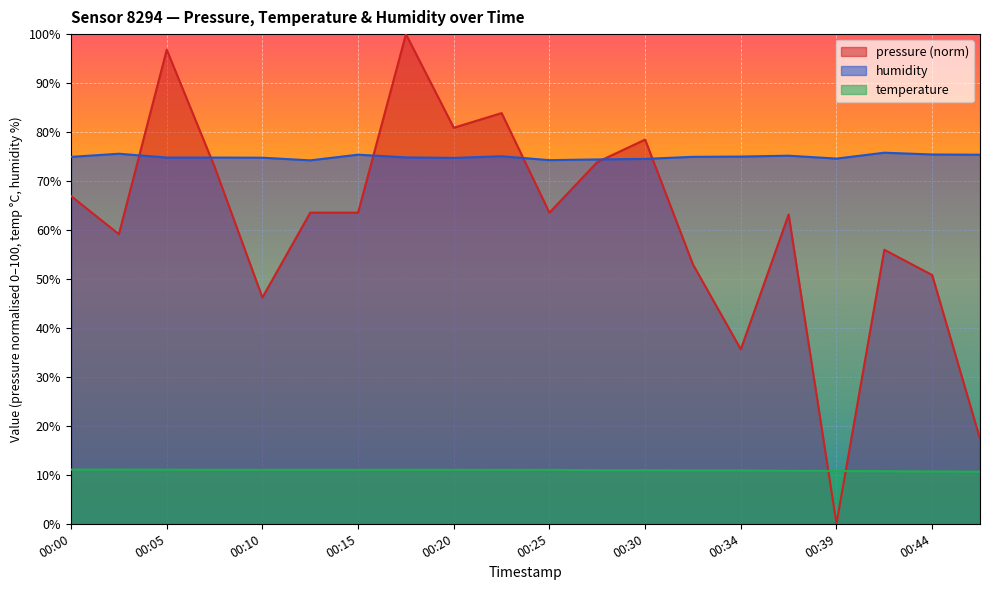

At which label is pressure closest to 50?

00:44